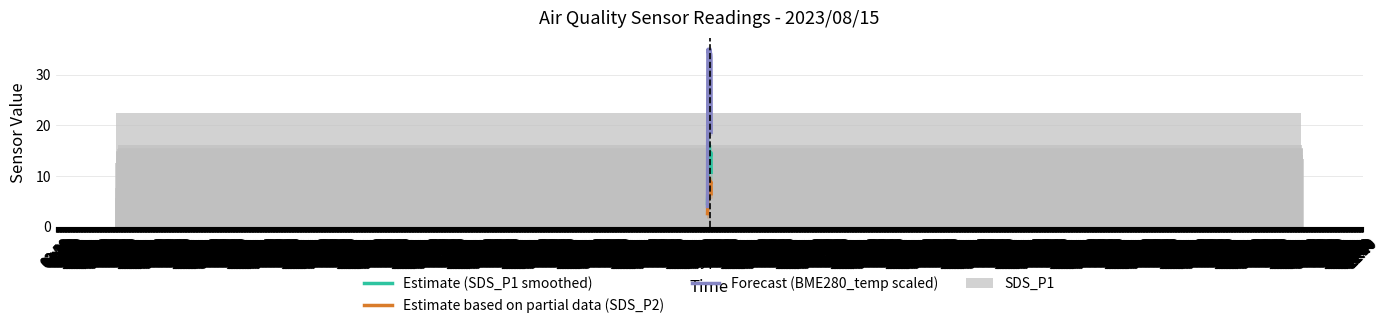

Reading left to right, extract all data points from this chart.

Estimate (SDS_P1 smoothed): 4.6	6.5	8.0	8.2	12.3	14.1	16.4	16.1	14.2	14.3	14.1	14.3	14.6	14.4	13.8	14.4	14.0	14.2	14.6	10.7
Estimate based on partial data (SDS_P2): 2.6	3.8	5.1	6.0	7.8	8.8	9.7	9.4	8.4	8.1	8.2	8.2	8.1	8.1	8.1	8.5	8.6	8.9	8.8	6.5
Forecast (BME280_temp scaled): 4.0	19.6	34.9	35.0	34.5	34.3	34.5	34.7	34.9	34.9	34.9	34.7	34.8	34.9	34.9	34.3	34.2	34.1	33.3	18.6
SDS_P1: 12.6	5.7	7.7	5.8	13.5	22.3	14.9	14.8	12.5	14.6	15.3	14.1	13.1	16.1	14.2	11.9	15.5	14.2	15.3	13.4